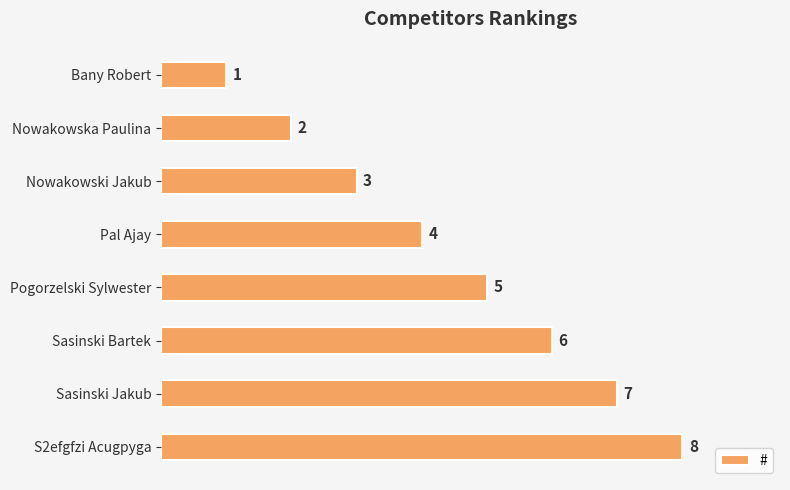

The chart shows a value of 0 at Bany Robert. True or false?

False